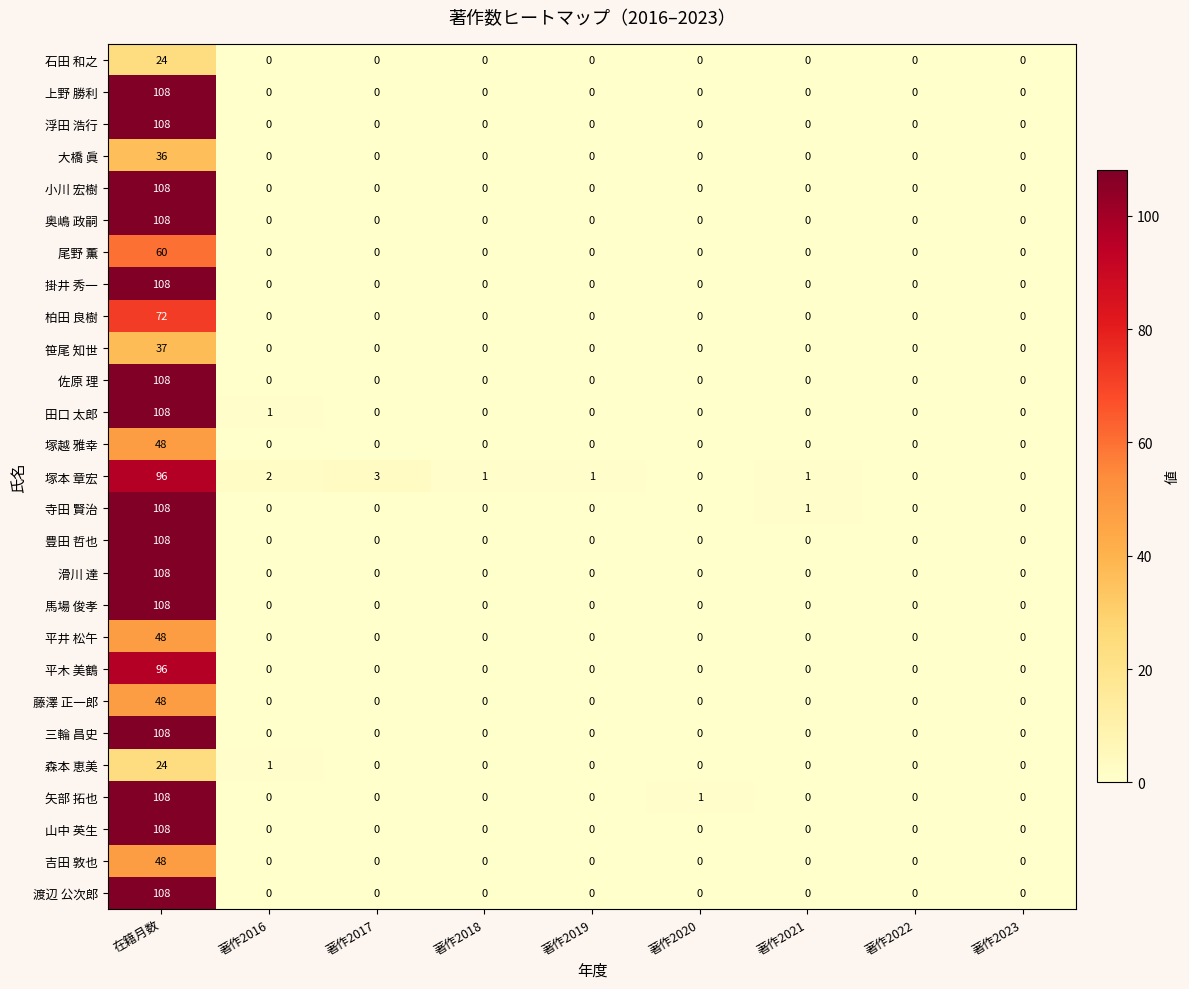

What is the difference between the highest and lowest values at 在籍月数?

84